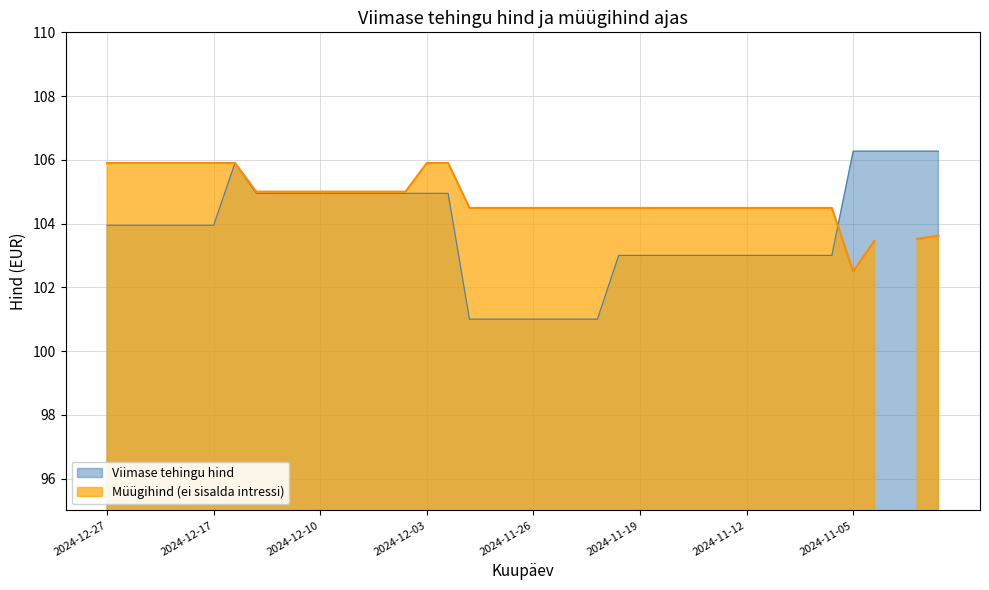

How many values exceed 103?

22